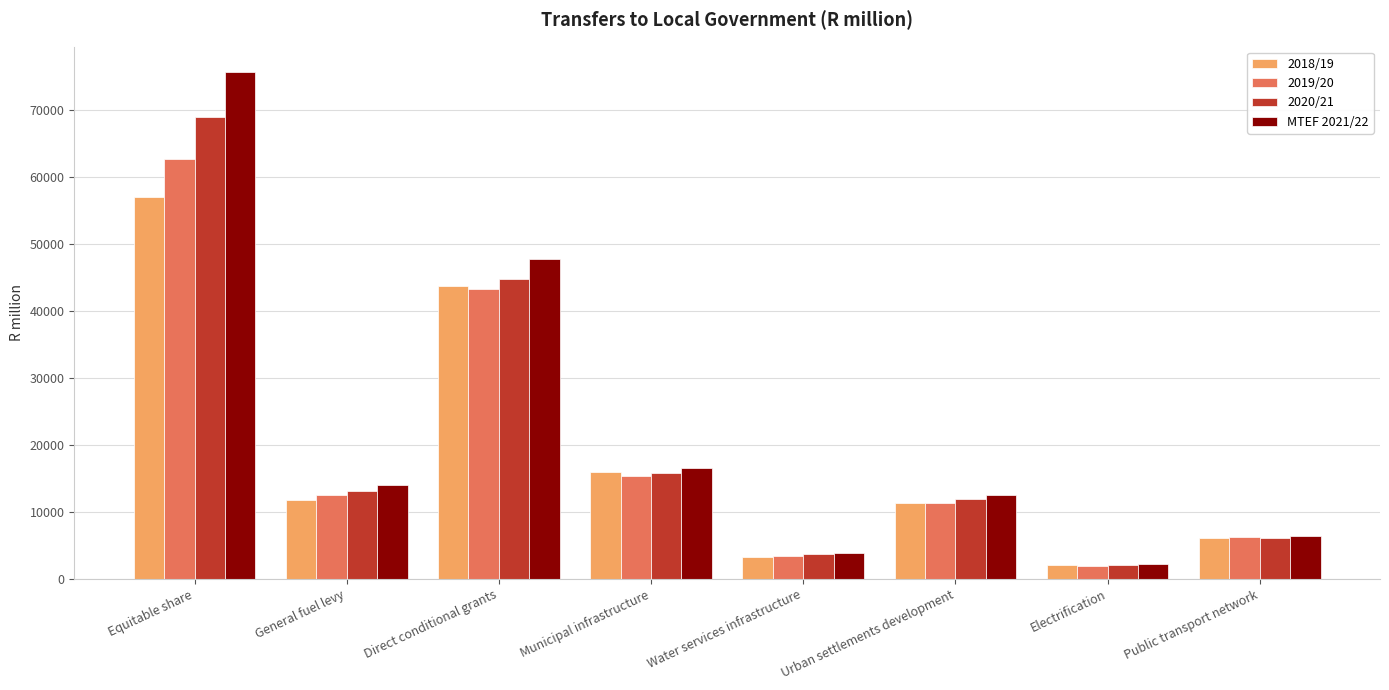

Reading left to right, what are all the values shown in this chart?

2018/19: 57012.1	11785.0	43781.0	15891.3	3329.5	11382.2	2087.0	6159.6
2019/20: 62731.8	12468.6	43257.6	15287.7	3481.1	11306.1	1904.5	6253.7
2020/21: 68973.5	13166.8	44773.3	15733.7	3669.3	11880.8	2127.9	6114.2
MTEF 2021/22: 75683.3	14026.9	47751.7	16599.1	3871.0	12534.5	2245.0	6450.2